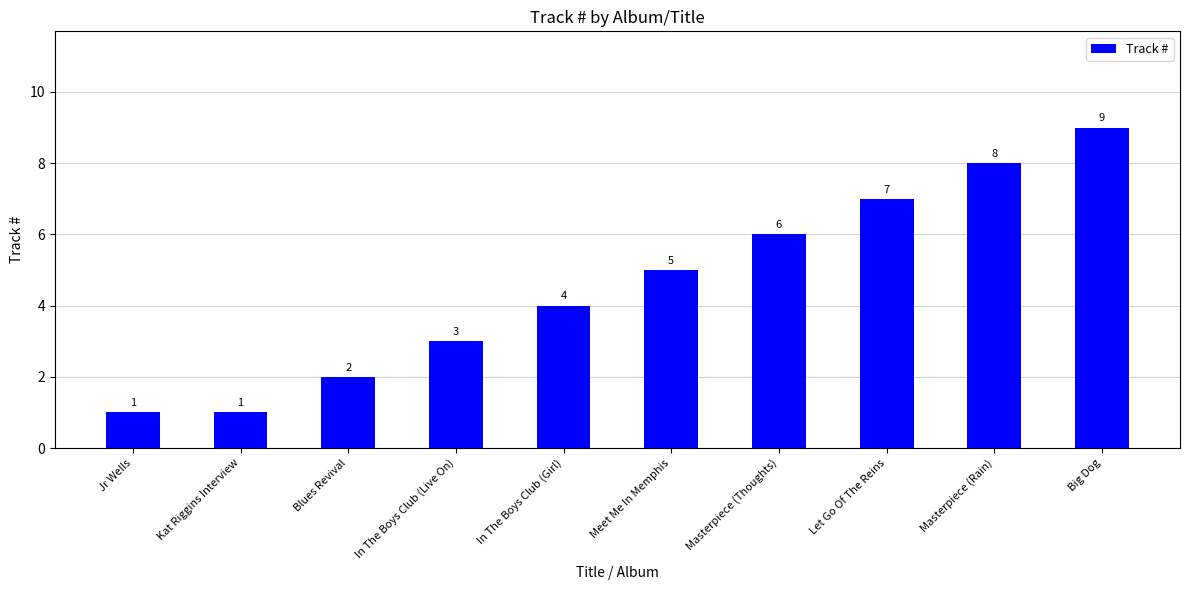

Which label corresponds to the largest value in the chart?

Big Dog